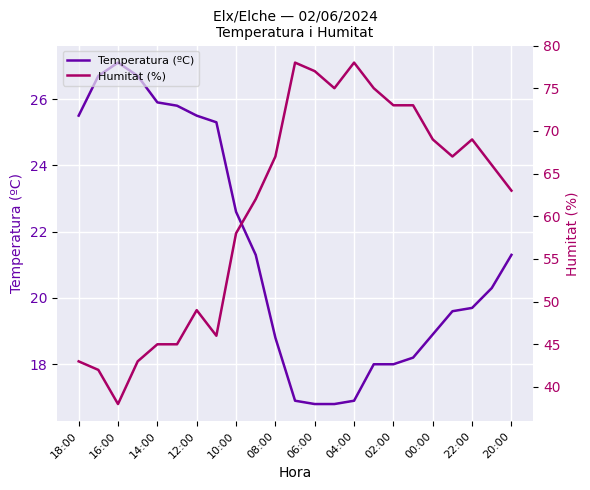

What is the difference between the Temperatura (ºC) values at 22:00 and 08:00?

0.9